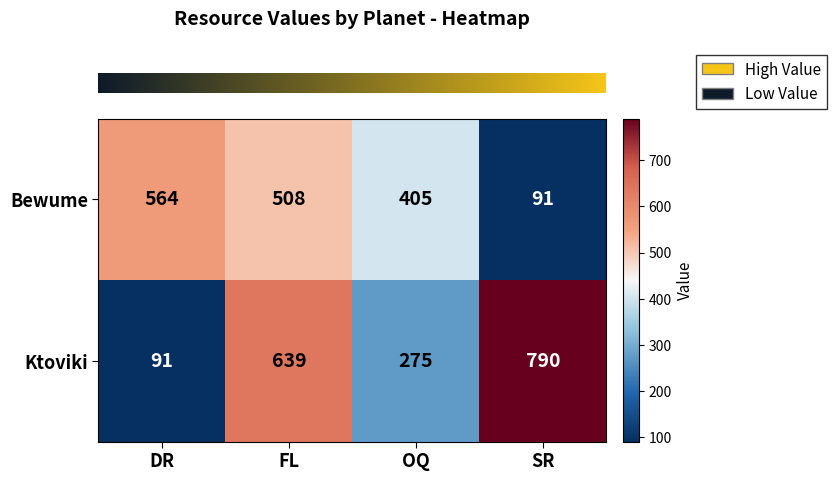

How many data points does each series have?

4